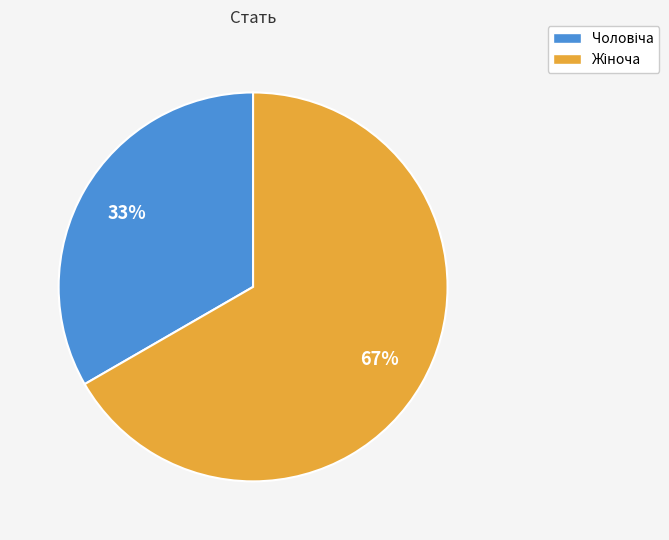

To the nearest percent, what is the average slice percentage?

50%